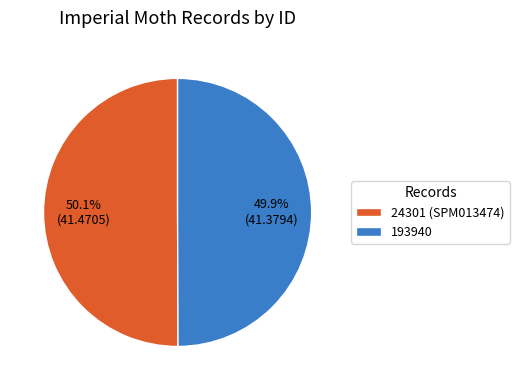

Approximately how many times larger is the value at 24301 (SPM013474) compared to 193940?

1.0